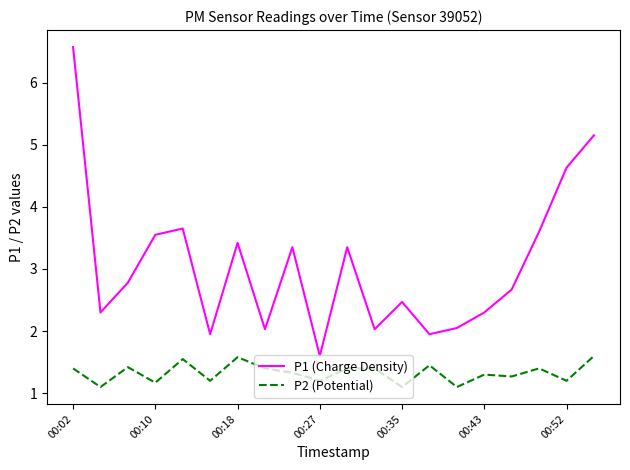

Which series has the widest spread of values?

P1 (Charge Density)